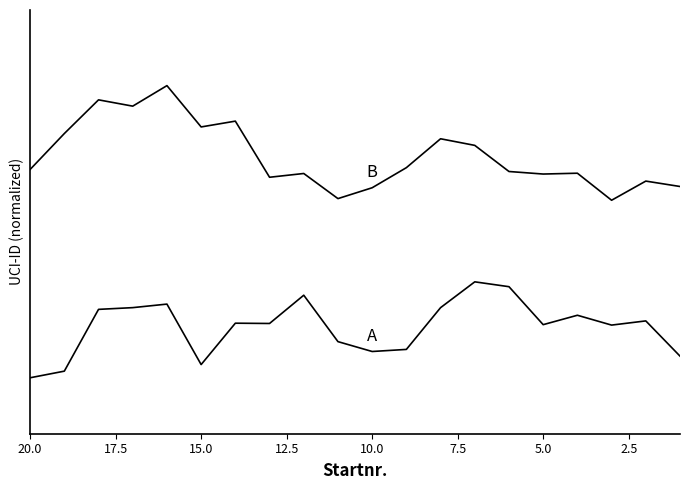

At how many categories does at least one series exceed 0?

20